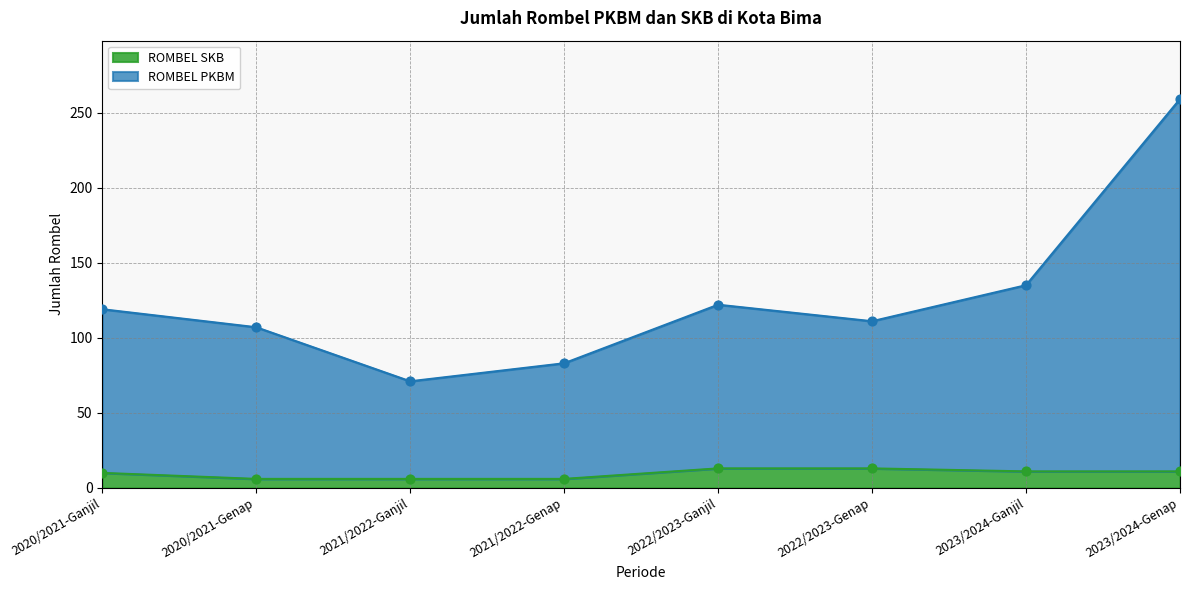

Which series contains the highest Y value?

ROMBEL PKBM